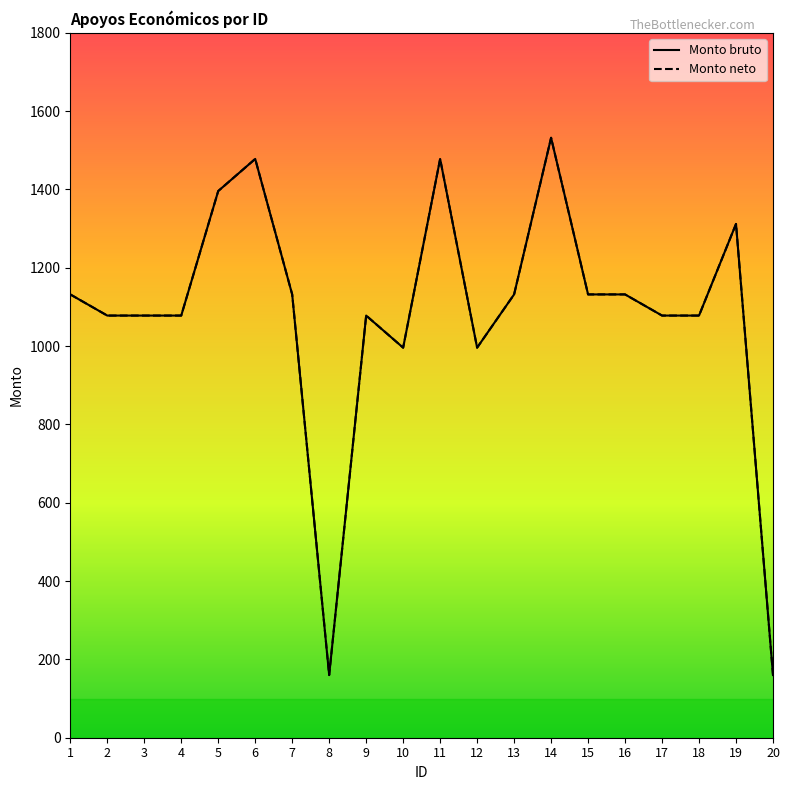

Is this an area chart (filled region under the line)?

No